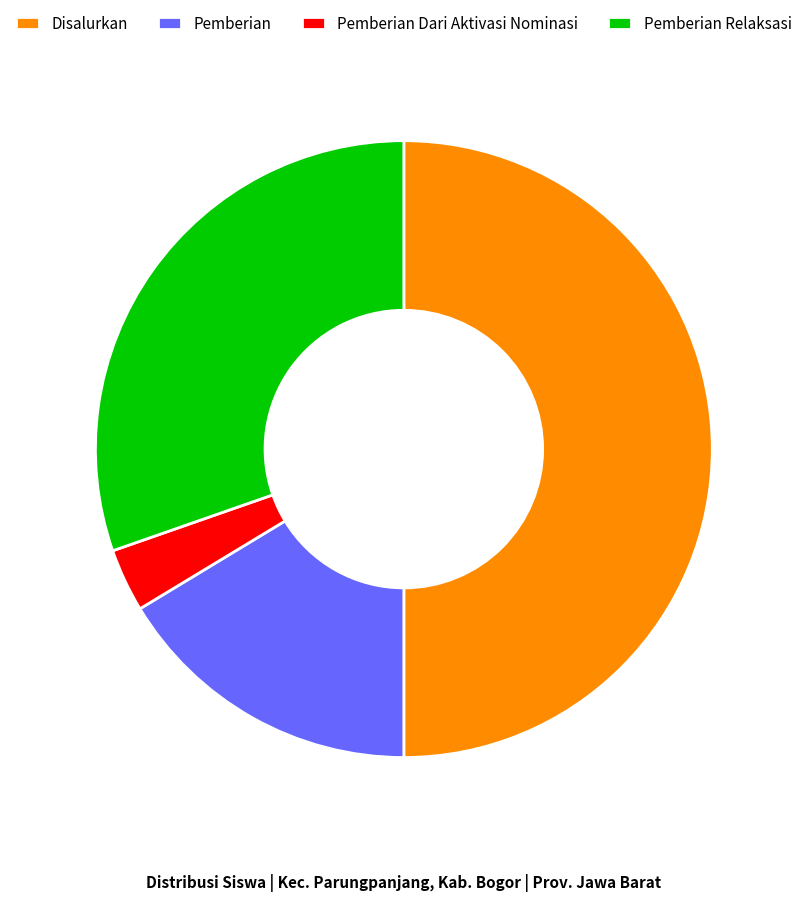

Count the number of slices in the pie.

4